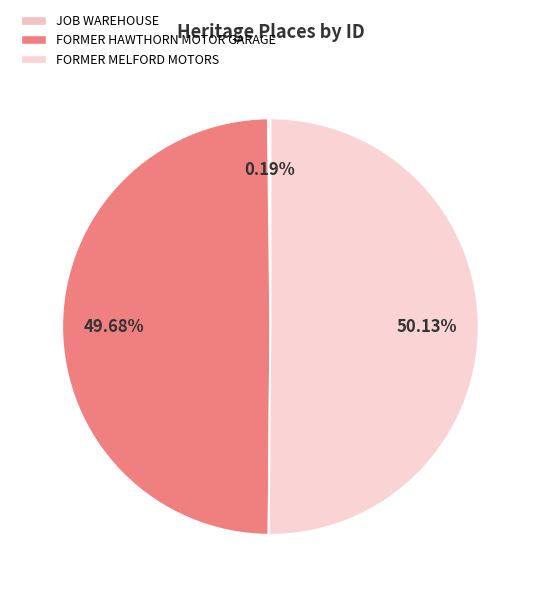

How many segments does this pie chart have?

3